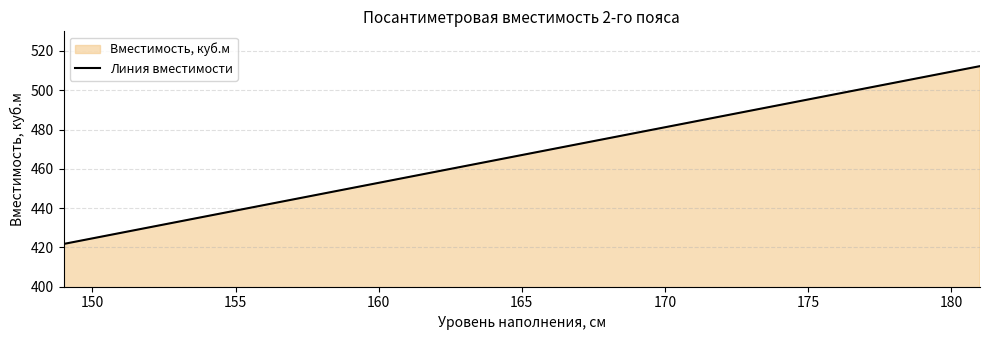

What is the difference between the second highest and second lowest values?

84.9